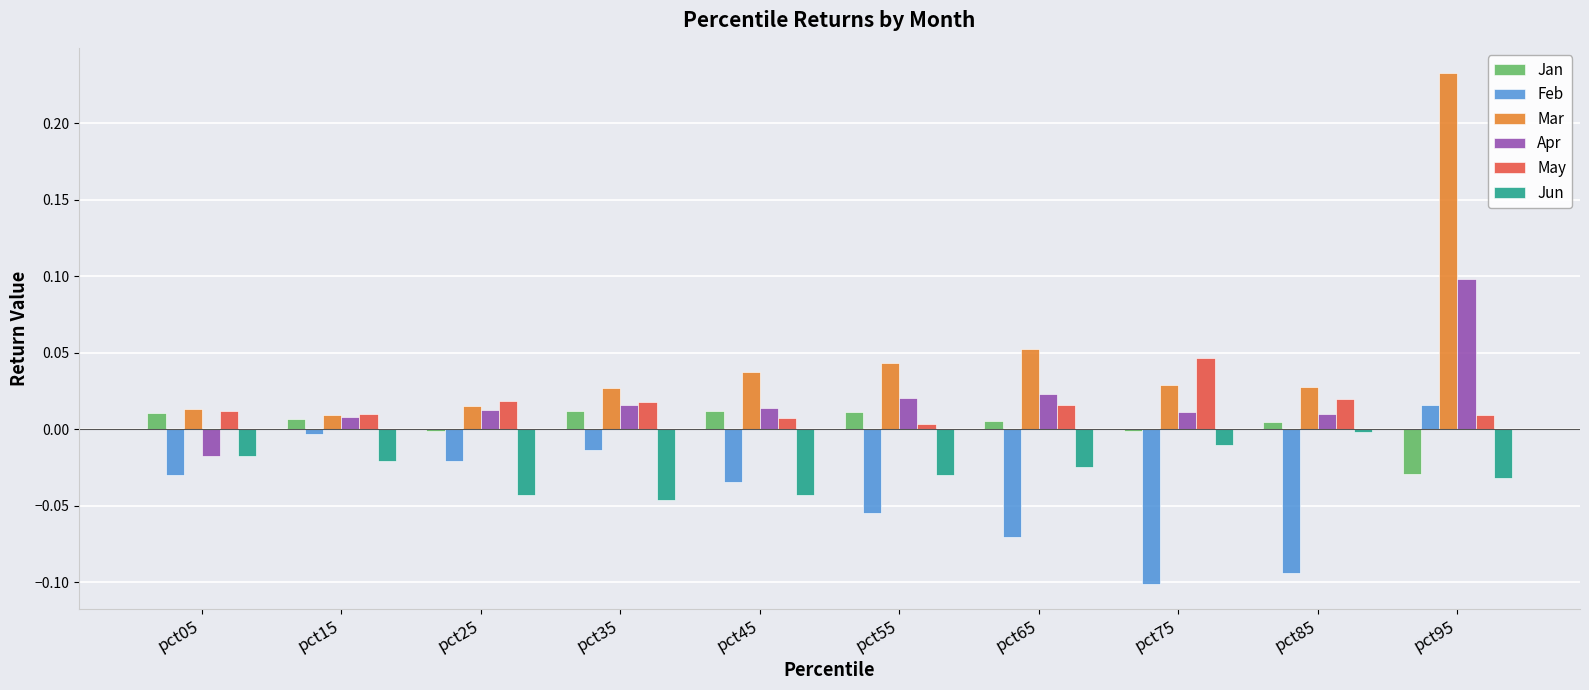

Which series has the largest total across all categories?

Mar